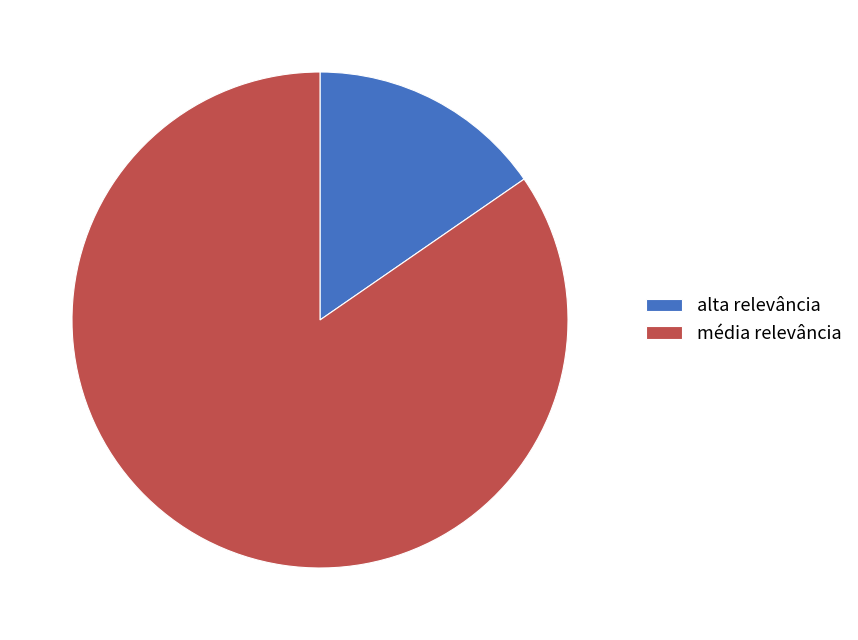

Combined, do média relevância and alta relevância account for over 50%?

Yes